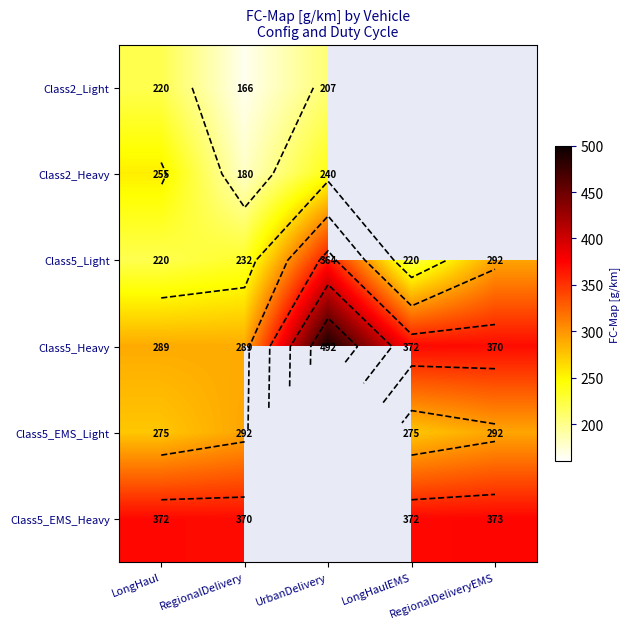

Is the value of Class5_Light at RegionalDeliveryEMS greater than the value of Class2_Light at RegionalDelivery?

Yes